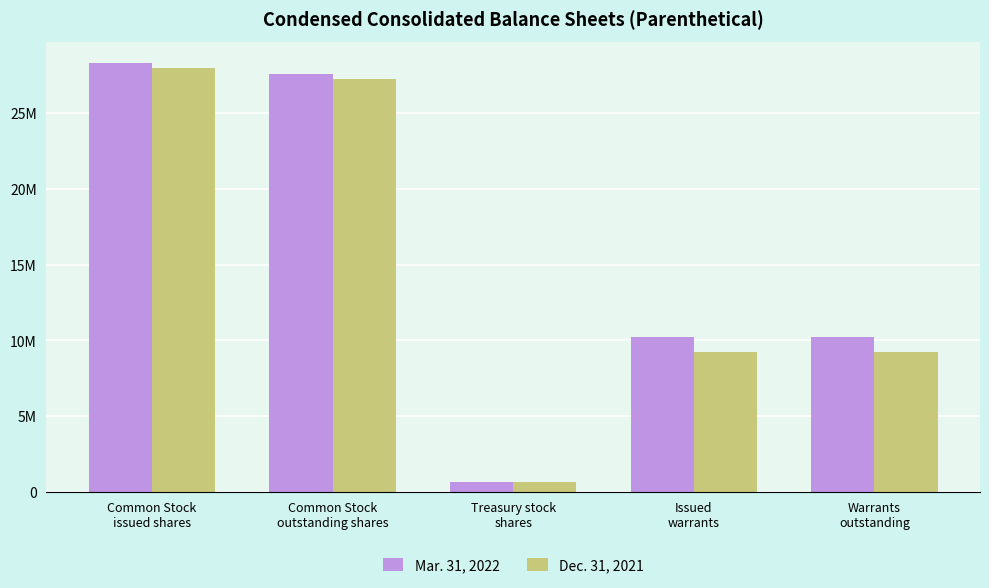

At how many categories does at least one series exceed 13666950?

2